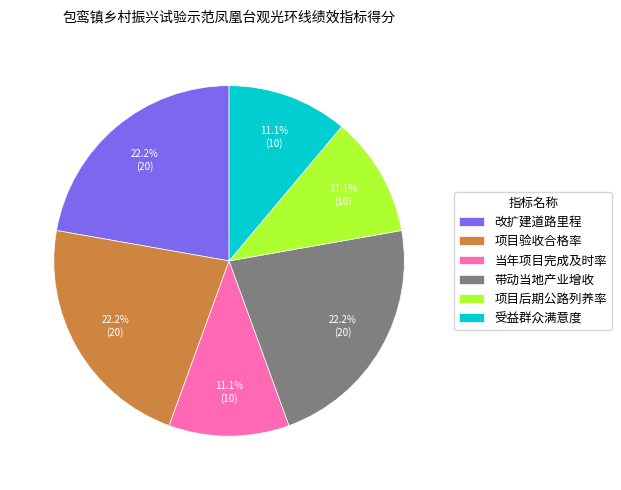

To the nearest percent, what is the difference between the 带动当地产业增收 and 当年项目完成及时率 slice percentages?

11%